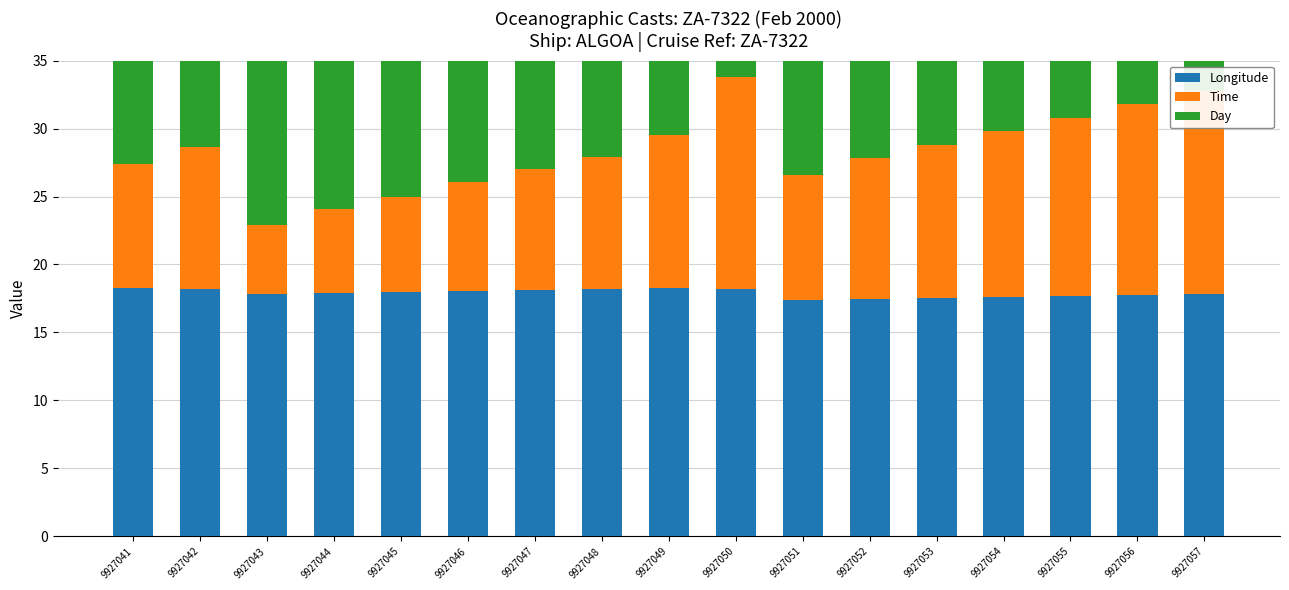

Which series has the largest total across all categories?

Longitude